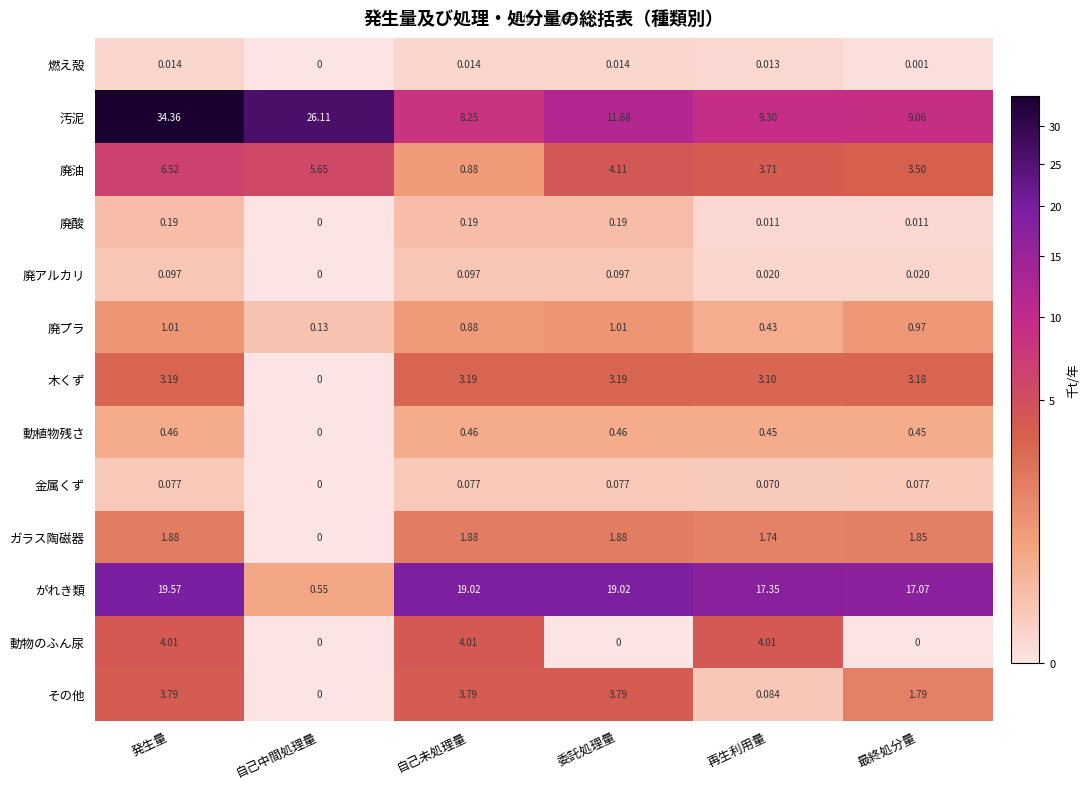

Which series has the widest spread of values?

汚泥